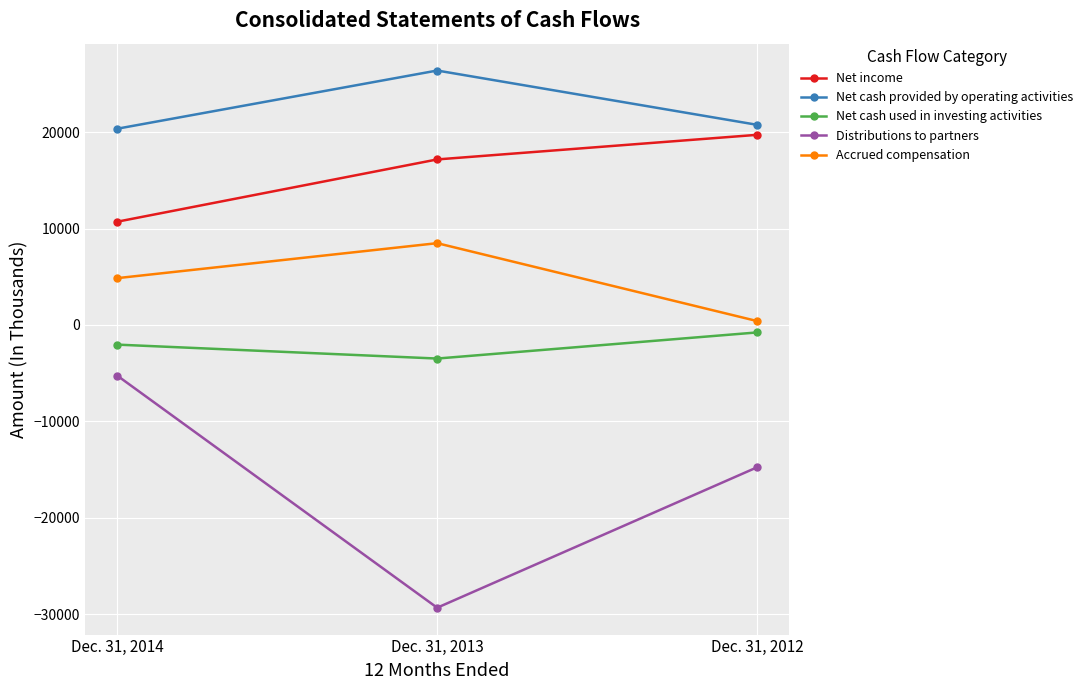

Which series has the largest range (max minus min)?

Distributions to partners